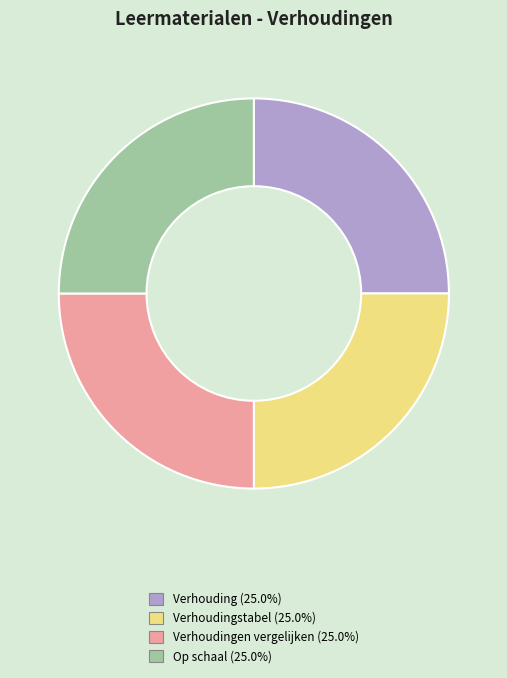

Does any single category account for the majority?

No